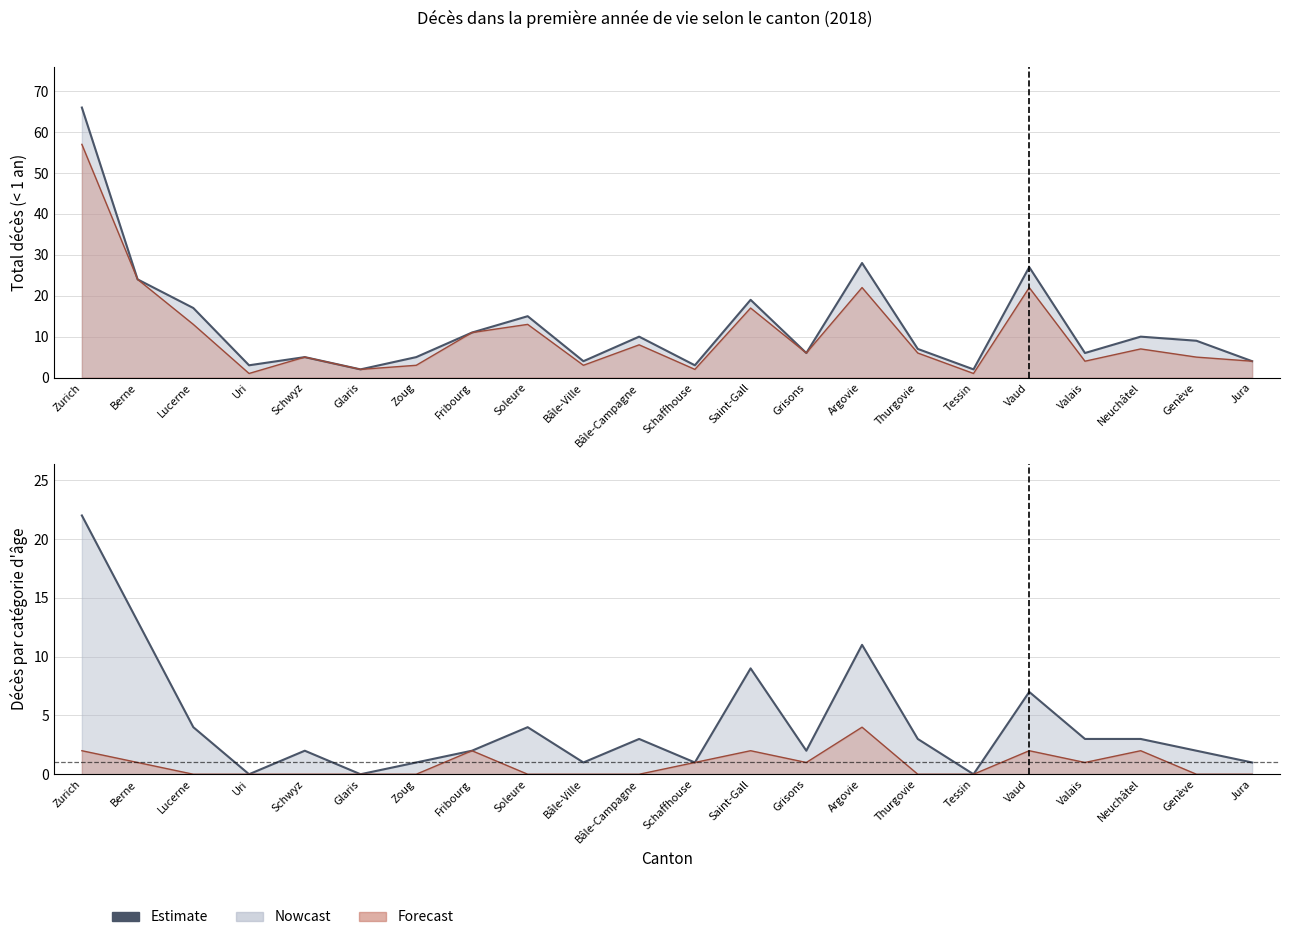

What is the label of the 4th point from the right?

Valais